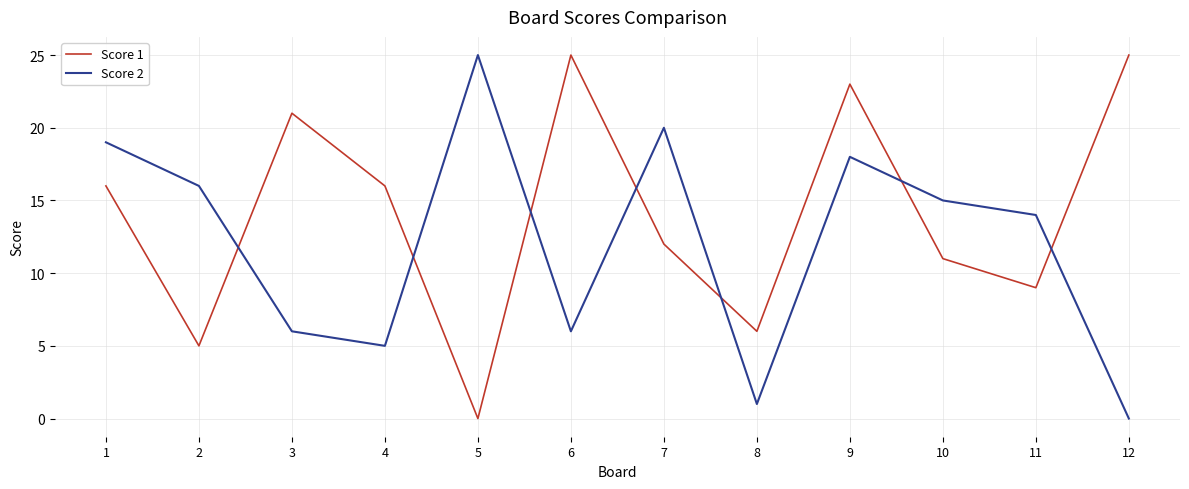

The value of Score 1 at 2 is 5. True or false?

True